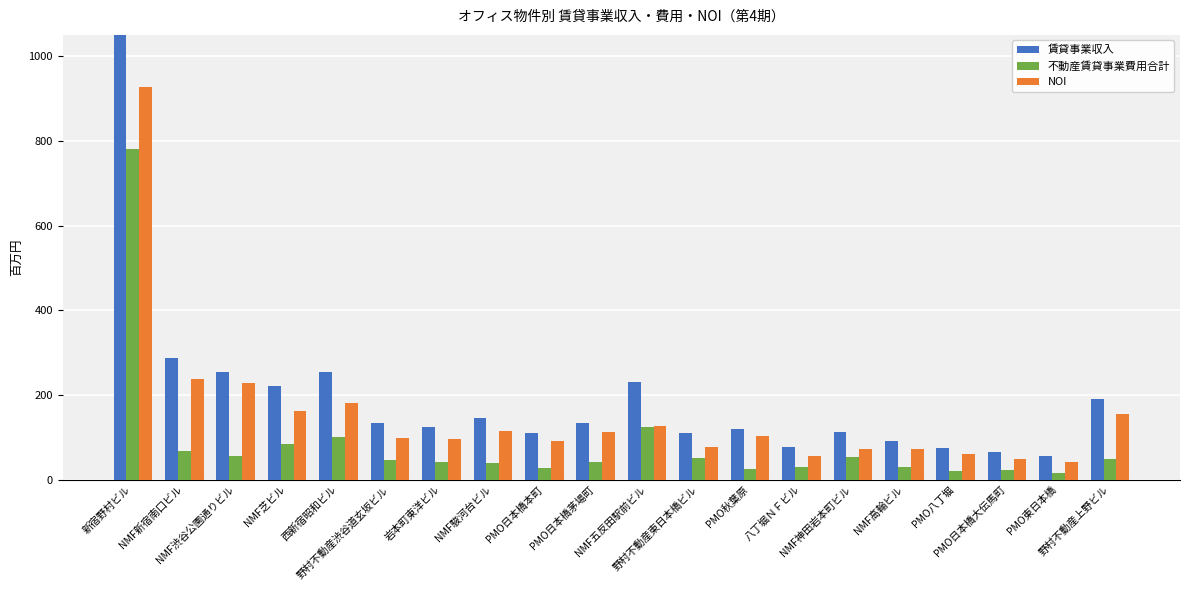

What is the value of the NOI bar at the 18th from the left?

48